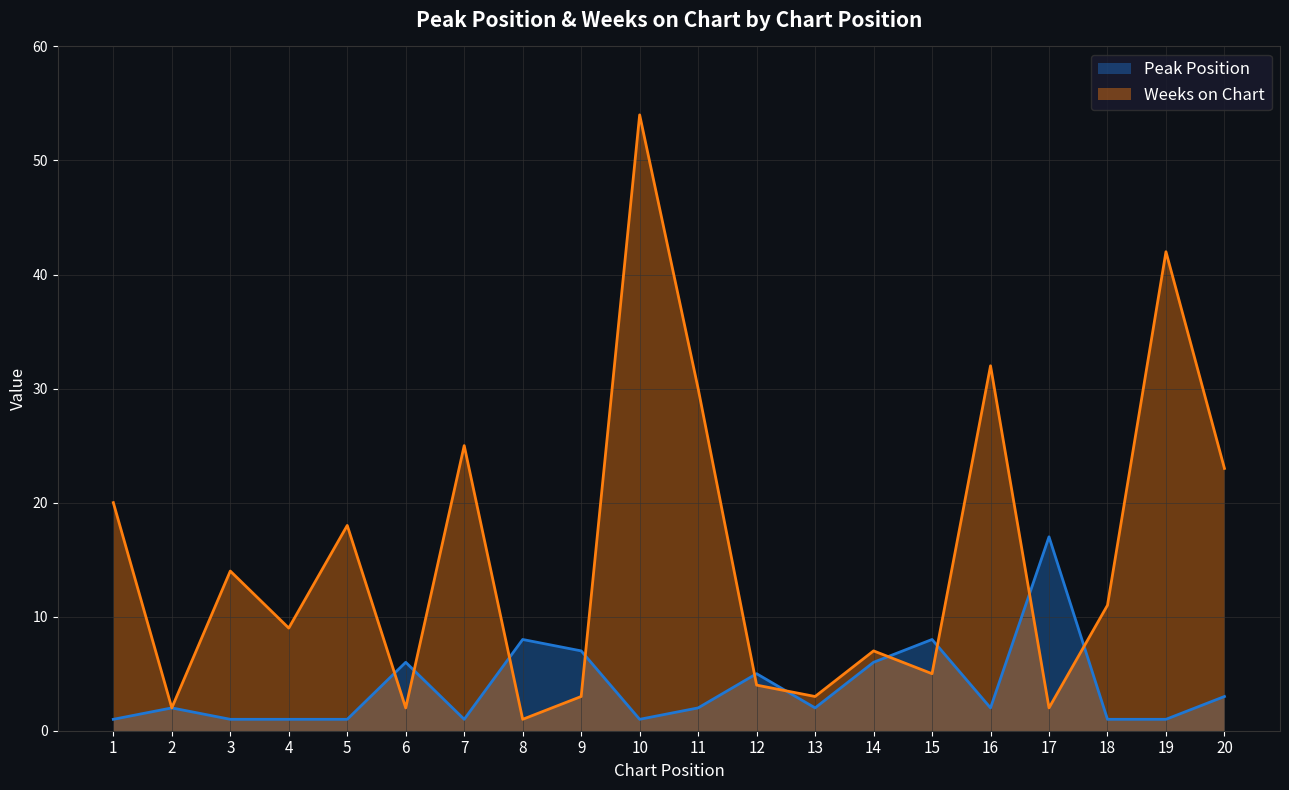

Reading left to right, extract all data points from this chart.

Peak Position: 1=1	2=2	3=1	4=1	5=1	6=6	7=1	8=8	9=7	10=1	11=2	12=5	13=2	14=6	15=8	16=2	17=17	18=1	19=1	20=3
Weeks on Chart: 1=20	2=2	3=14	4=9	5=18	6=2	7=25	8=1	9=3	10=54	11=30	12=4	13=3	14=7	15=5	16=32	17=2	18=11	19=42	20=23